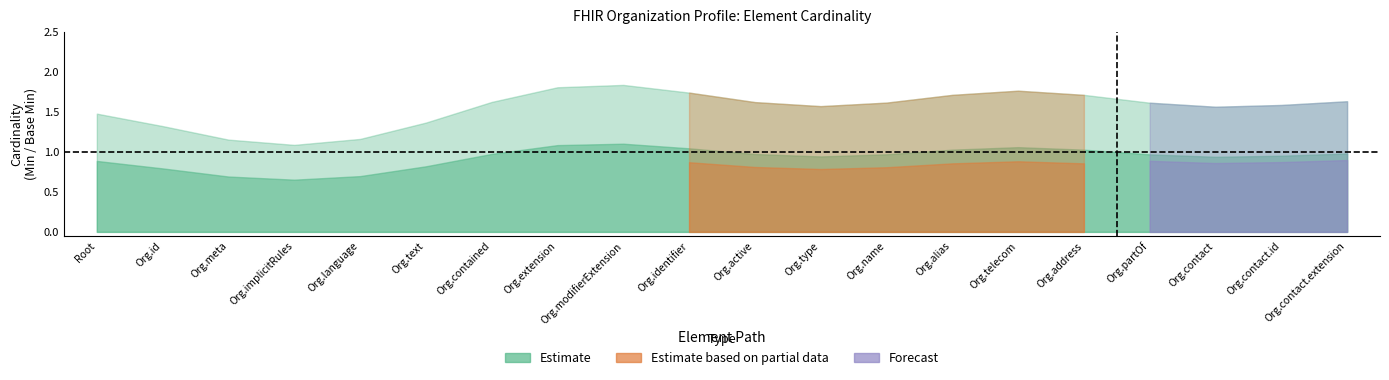

What is the average value of the Estimate_upper series?

1